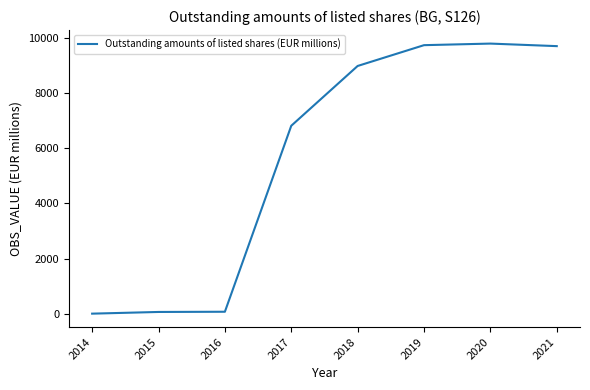

What is the change in value from 2016 to 2021?

+9609.9